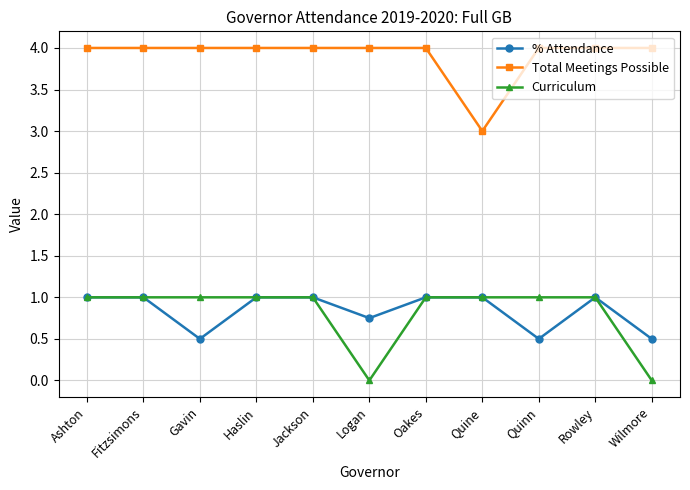

Where is the first local minimum for % Attendance?

Gavin